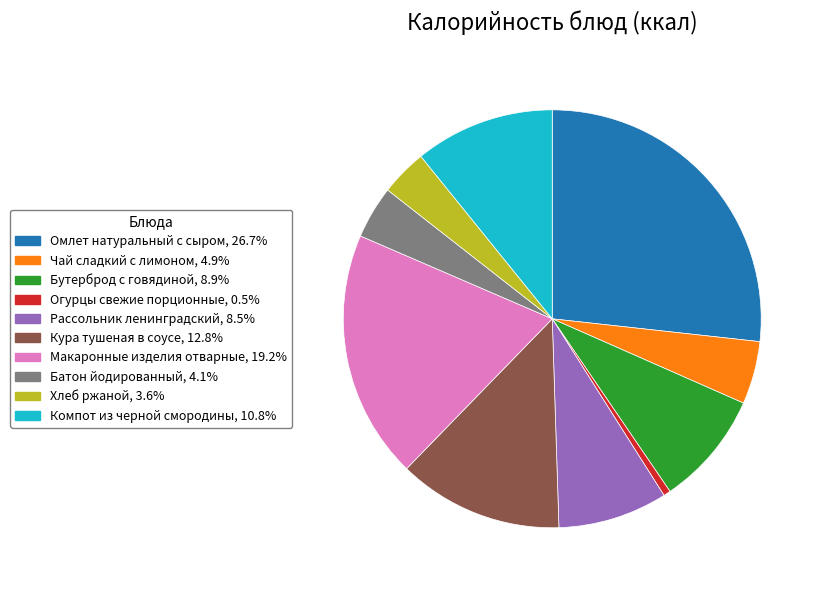

Which slice is the smallest?

Огурцы свежие порционные